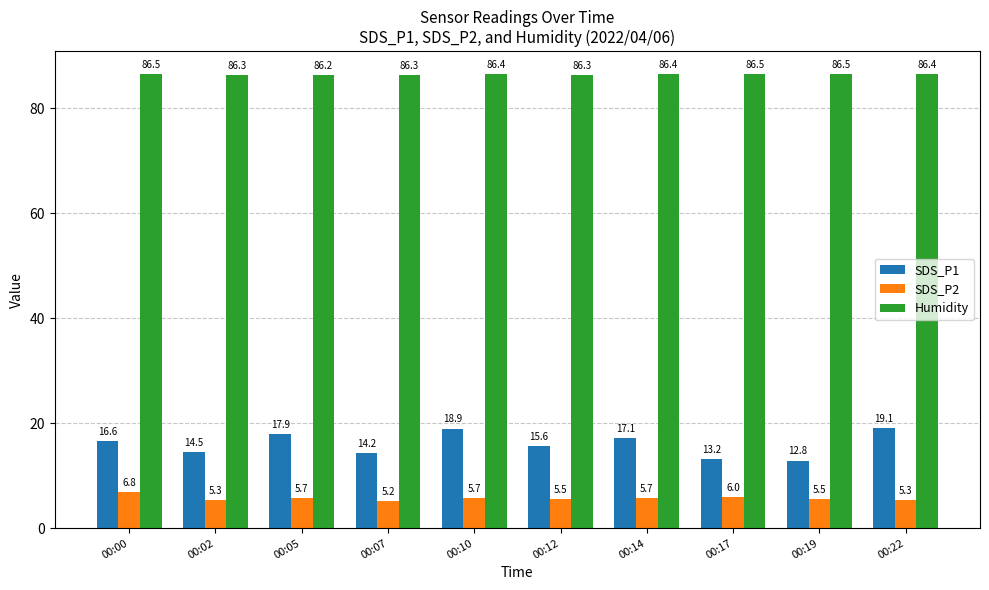

At which label does SDS_P1 reach its peak?

00:22